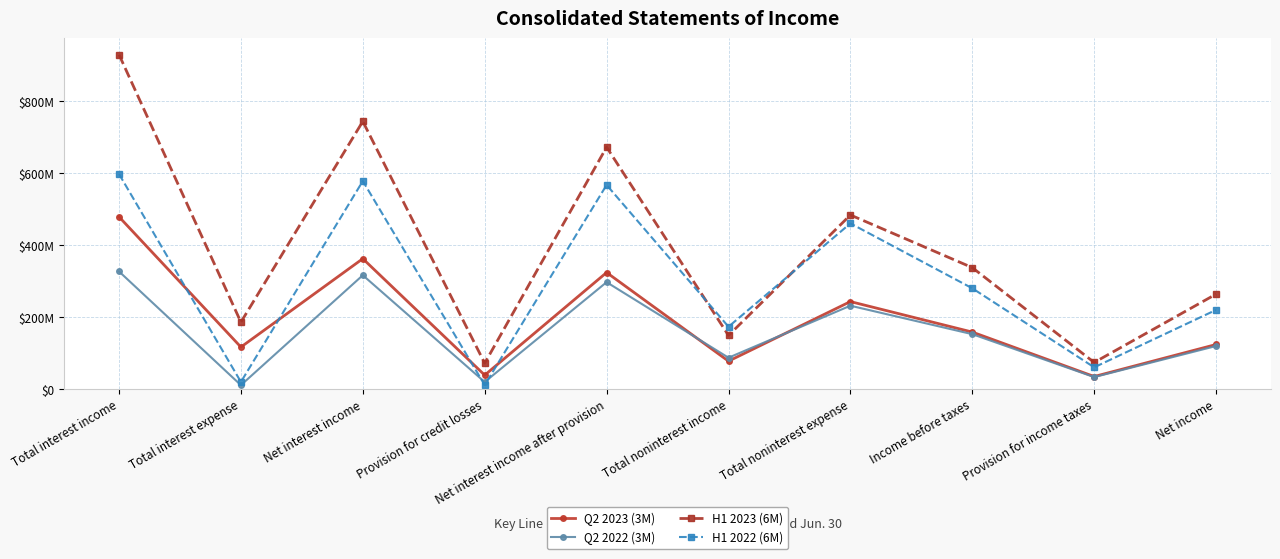

At which label does H1 2023 (6M) first exceed 336964000?

Total interest income